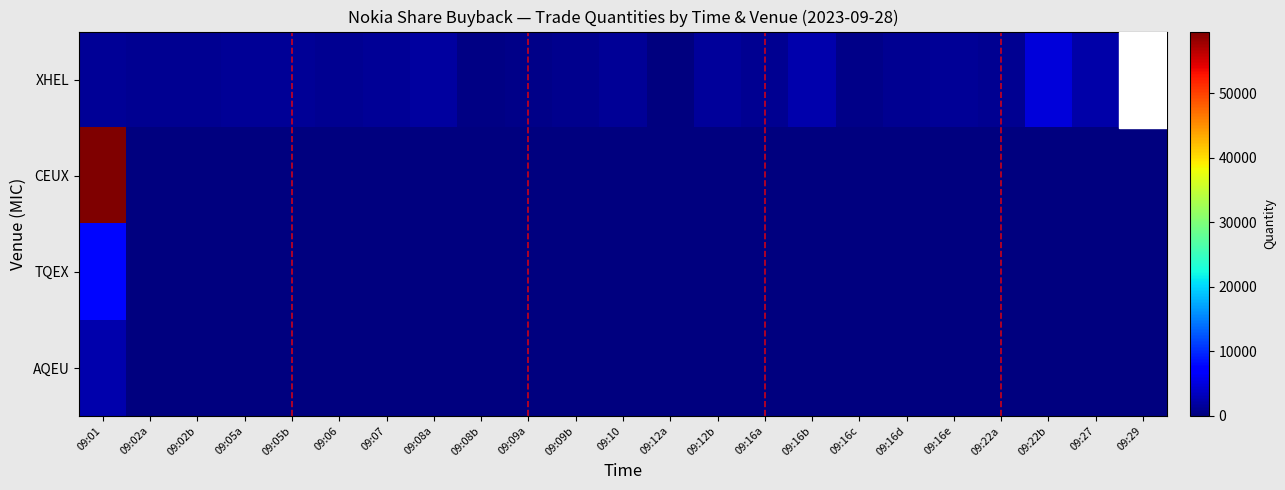

Between 09:16d and 09:27, which is larger?

09:27